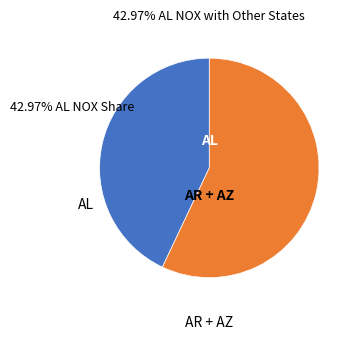

True or false: AL accounts for 7% of the total.

False